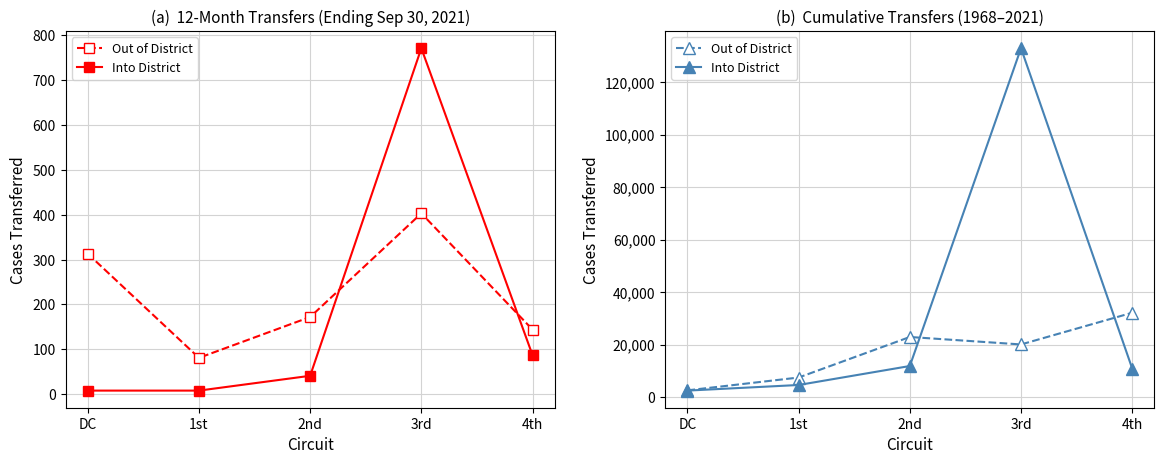

Reading left to right, transcribe all the data shown in this chart.

Out of District: DC=2540	1st=7431	2nd=22885	3rd=20040	4th=32128
Into District: DC=2448	1st=4587	2nd=11820	3rd=132952	4th=10871